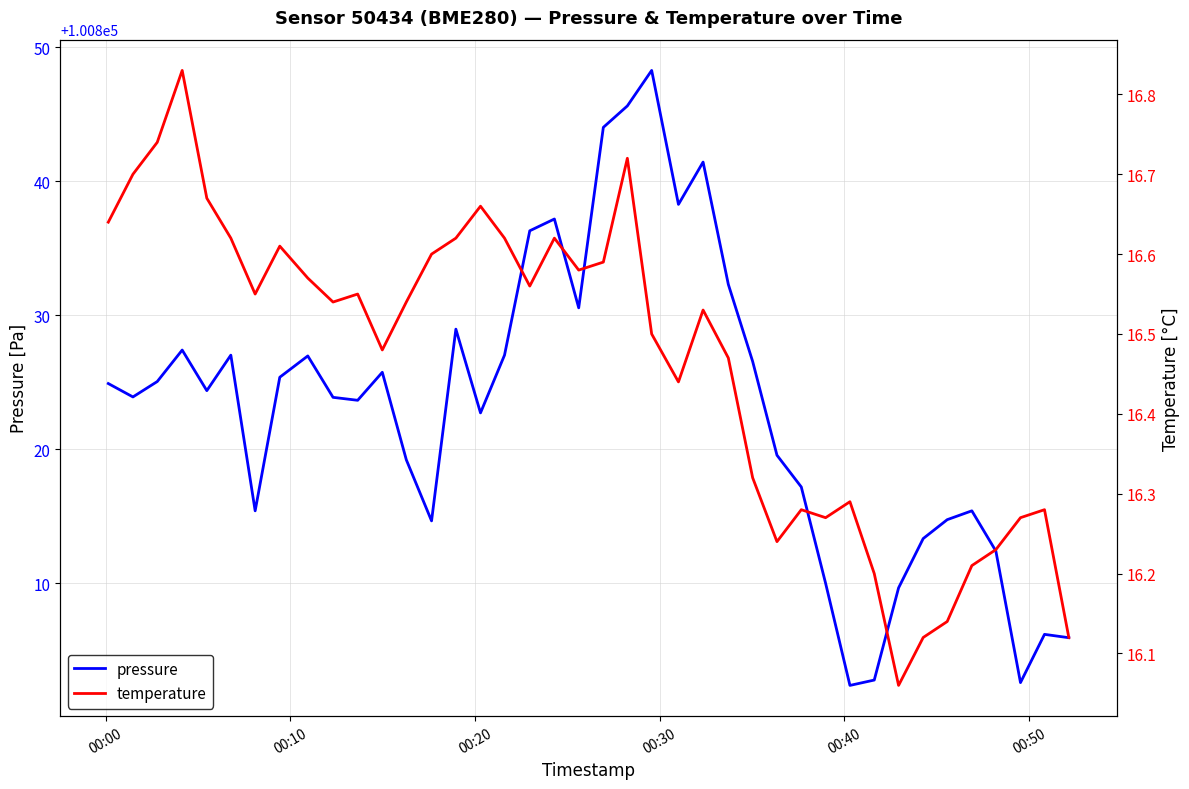

In pressure, how many points are higher than both neighbors (excluding endpoints)?

10